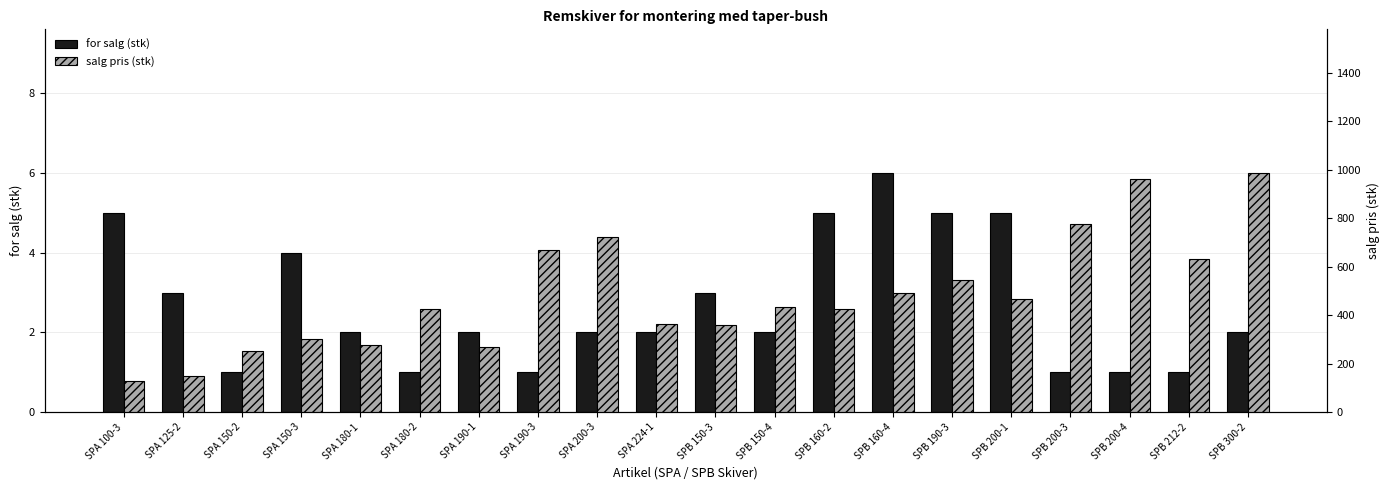

Which category has the lowest value across all series?

SPA 150-2